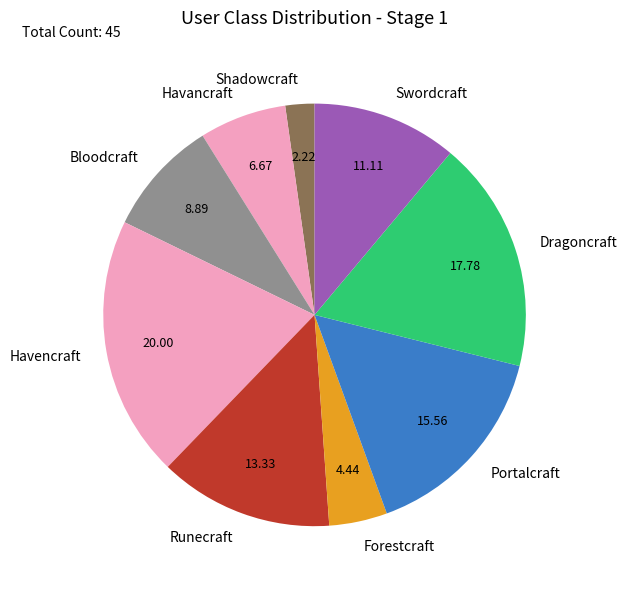

Which category has the biggest portion of the pie?

Havencraft